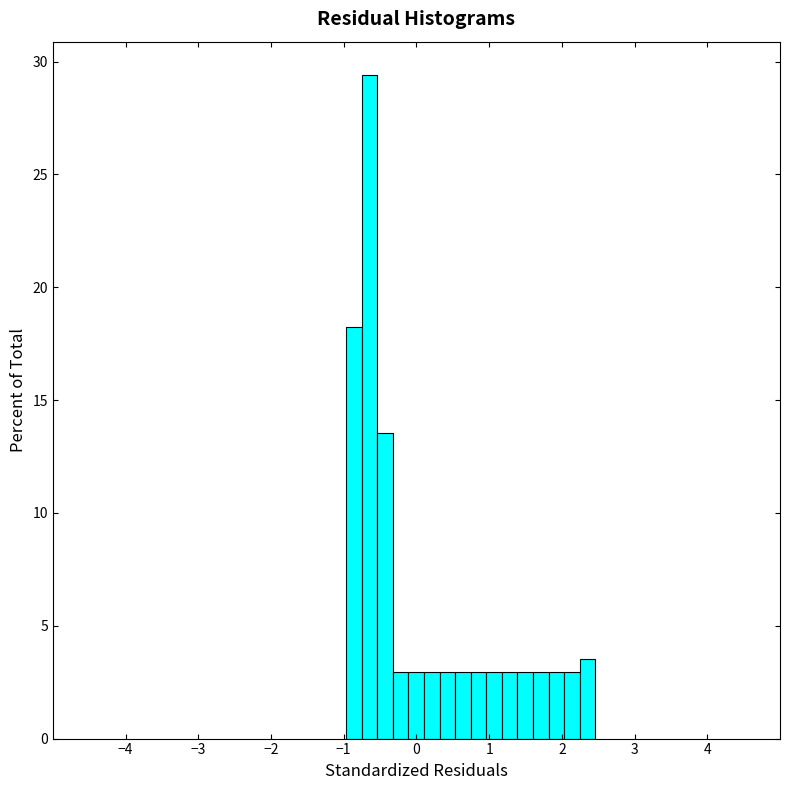

Around what value on the x-axis is the tallest bar? Give the approximate position of its centre, as read against the axis.

-0.6